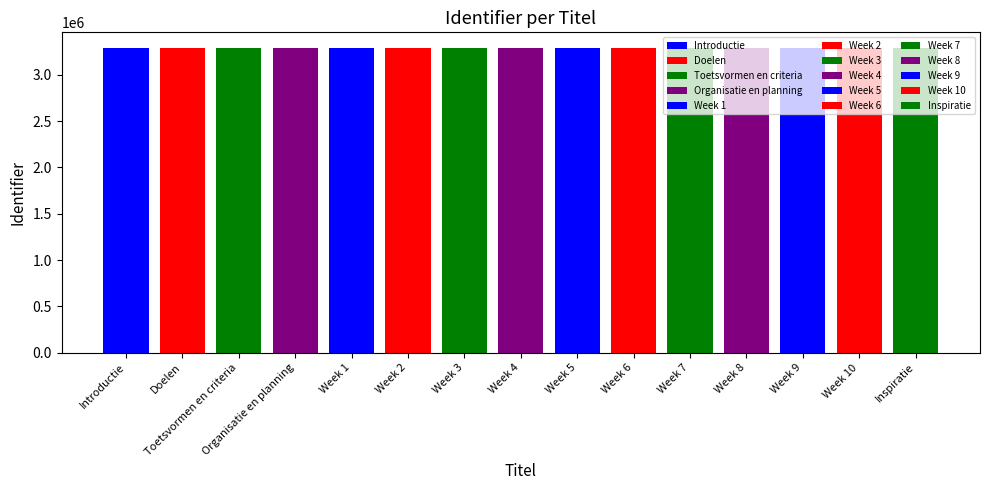

How many bars are there in total?

15